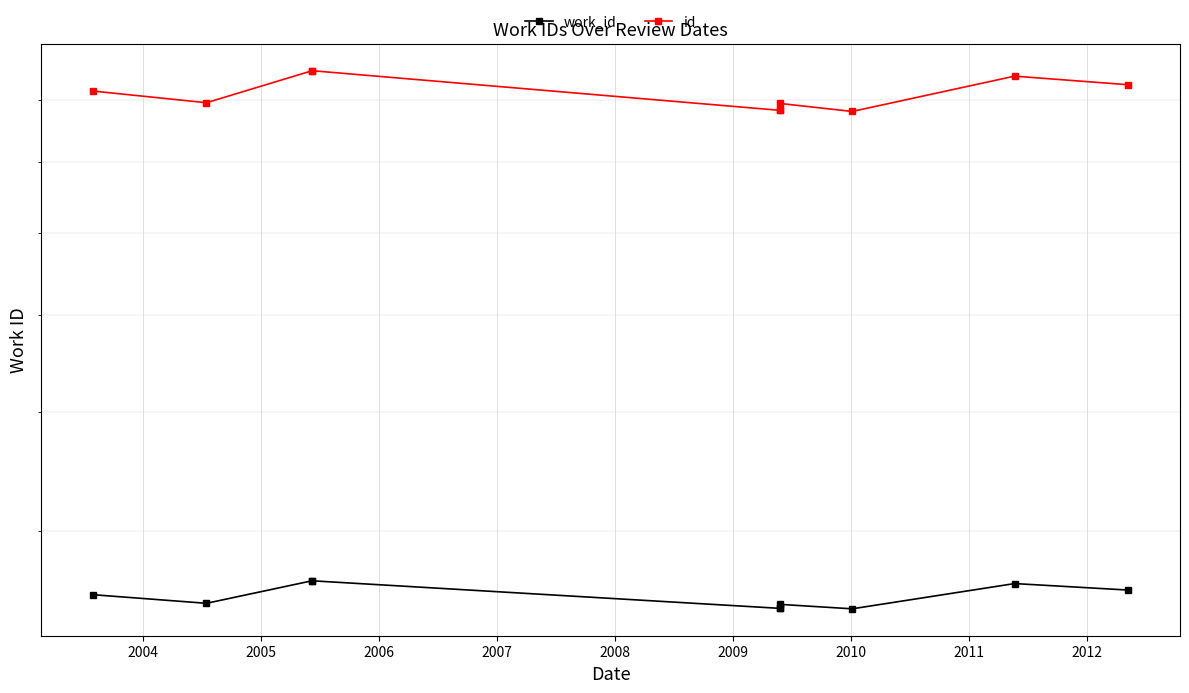

How many lines are shown in the chart?

2